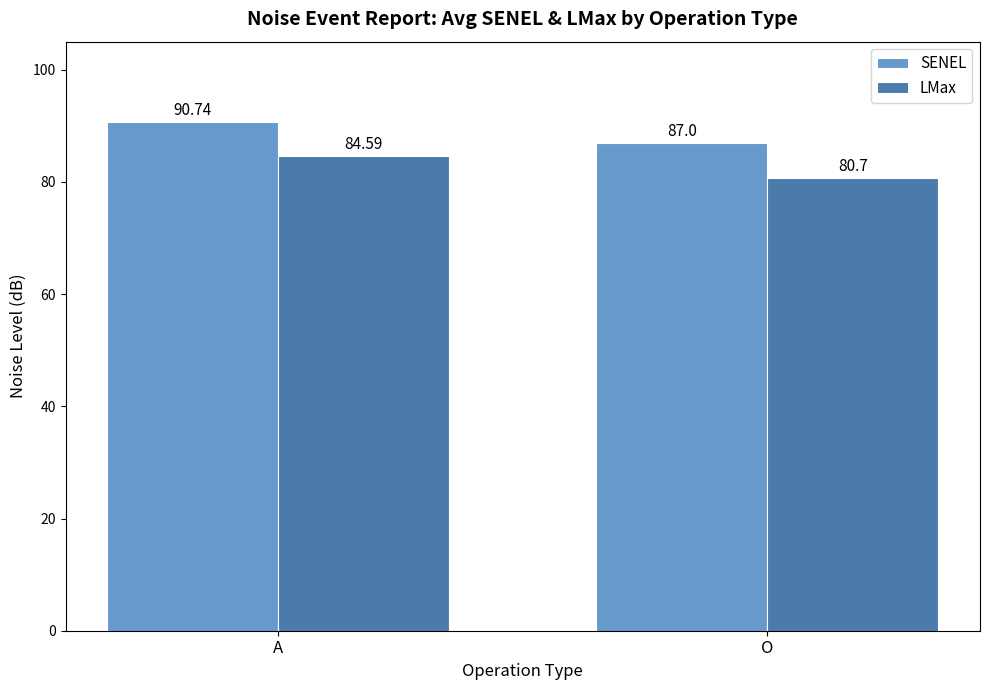

Rank the series at A from lowest to highest value.

LMax, SENEL